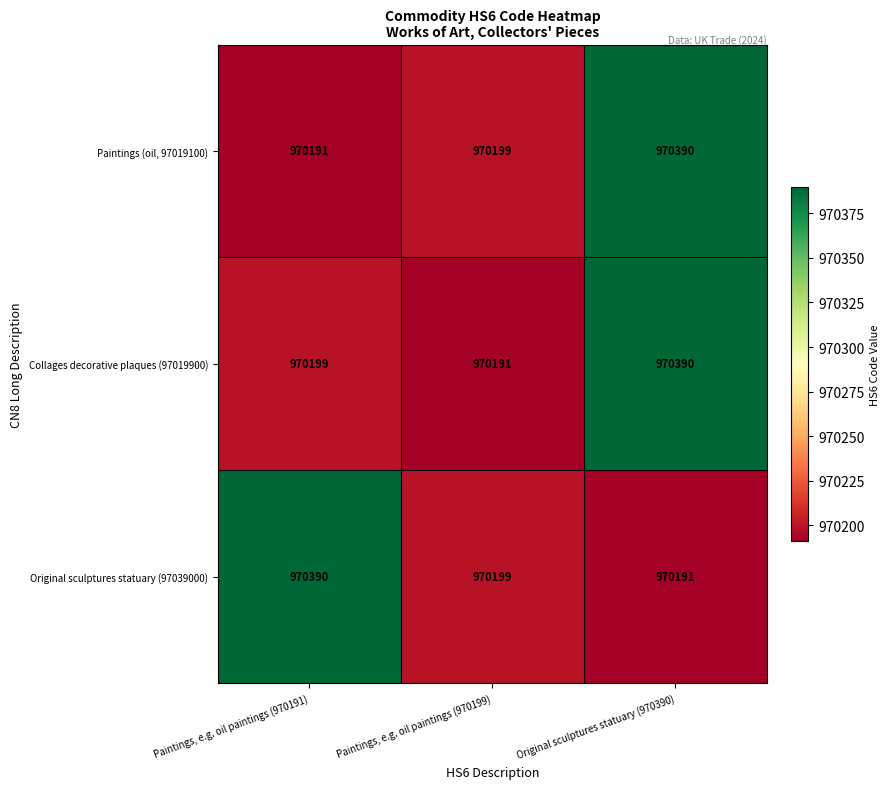

At which category is the sum across all series the highest?

Original sculptures statuary (970390)